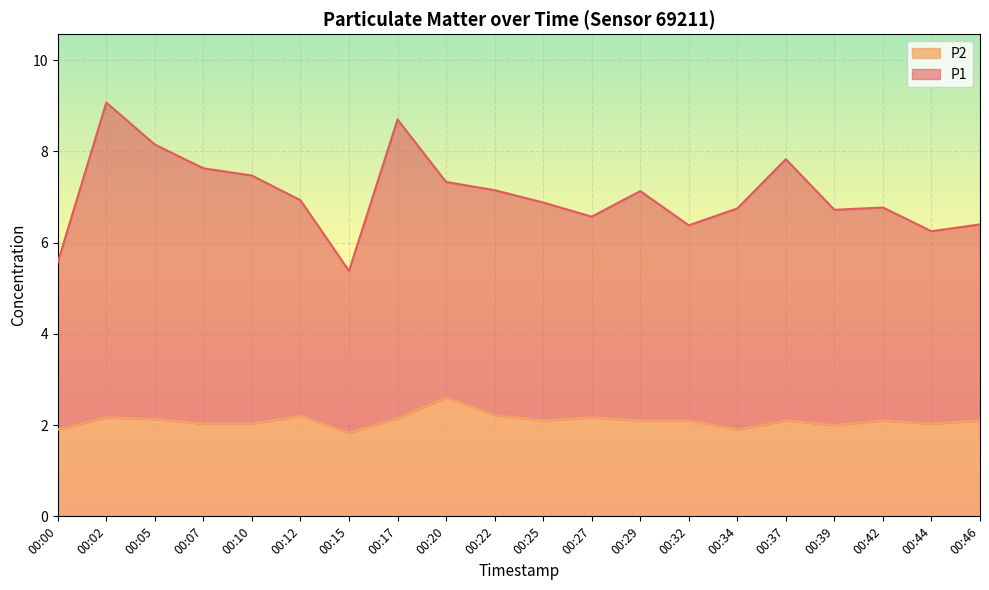

Rank the series by their average value, from highest to lowest.

P1, P2